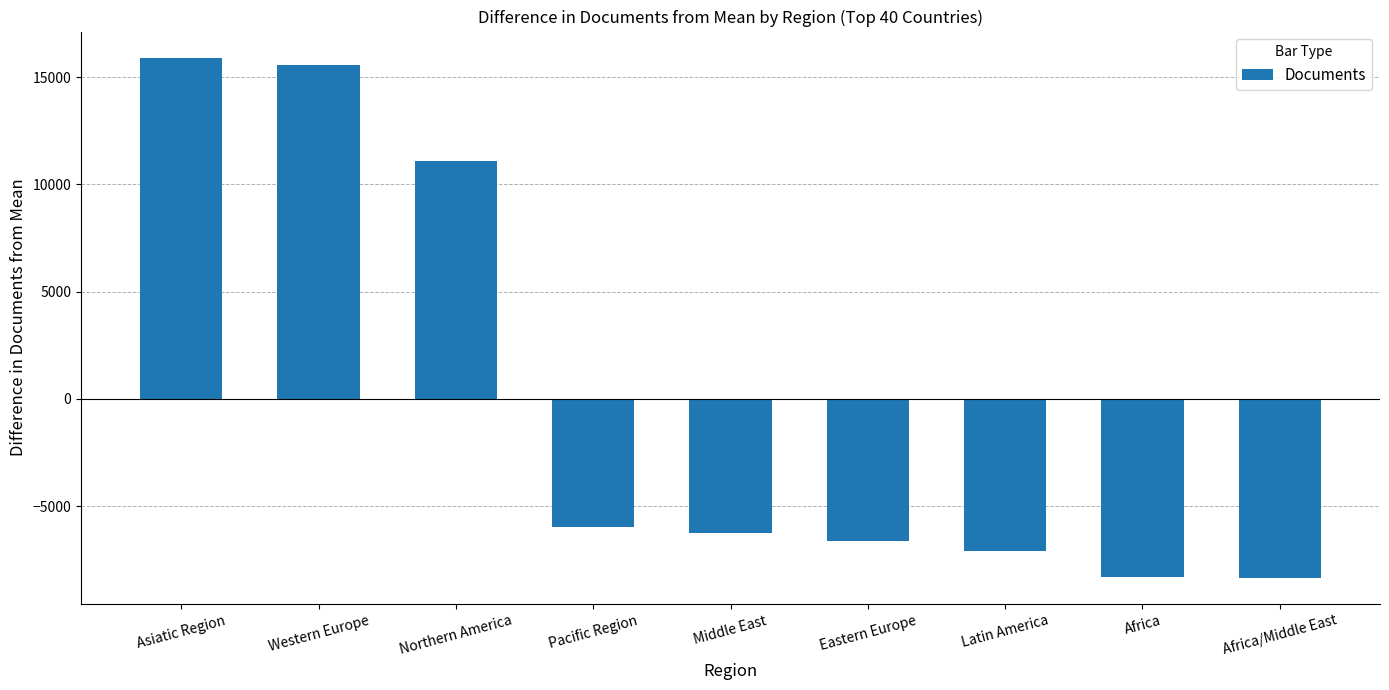

The value at Middle East is -1350.7. True or false?

False